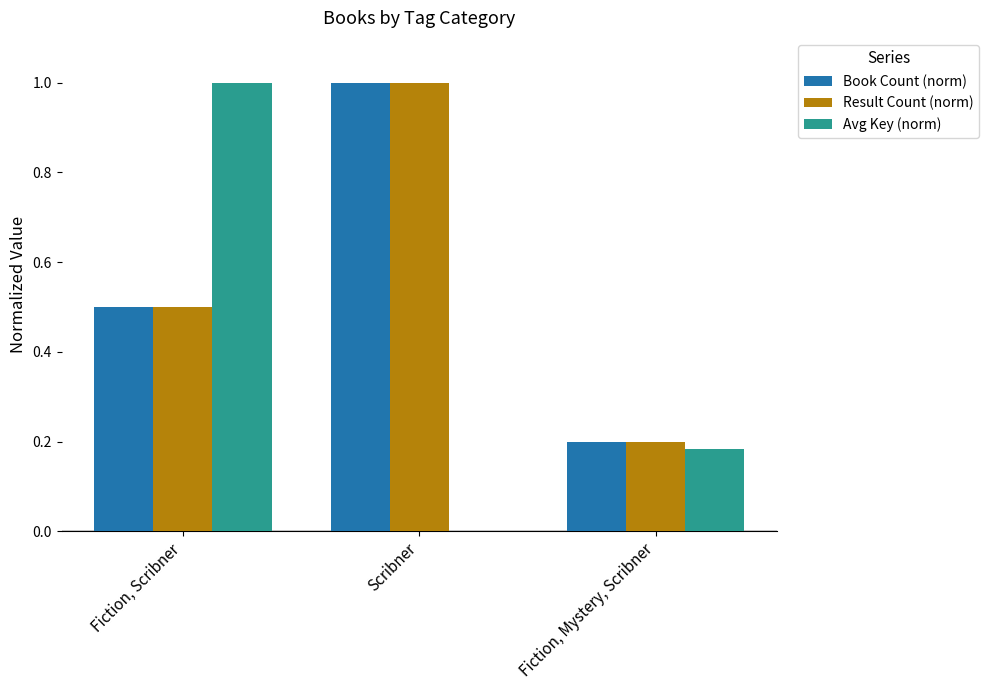

Is the value of Book Count (norm) at Fiction, Scribner greater than the value of Avg Key (norm) at Fiction, Scribner?

No